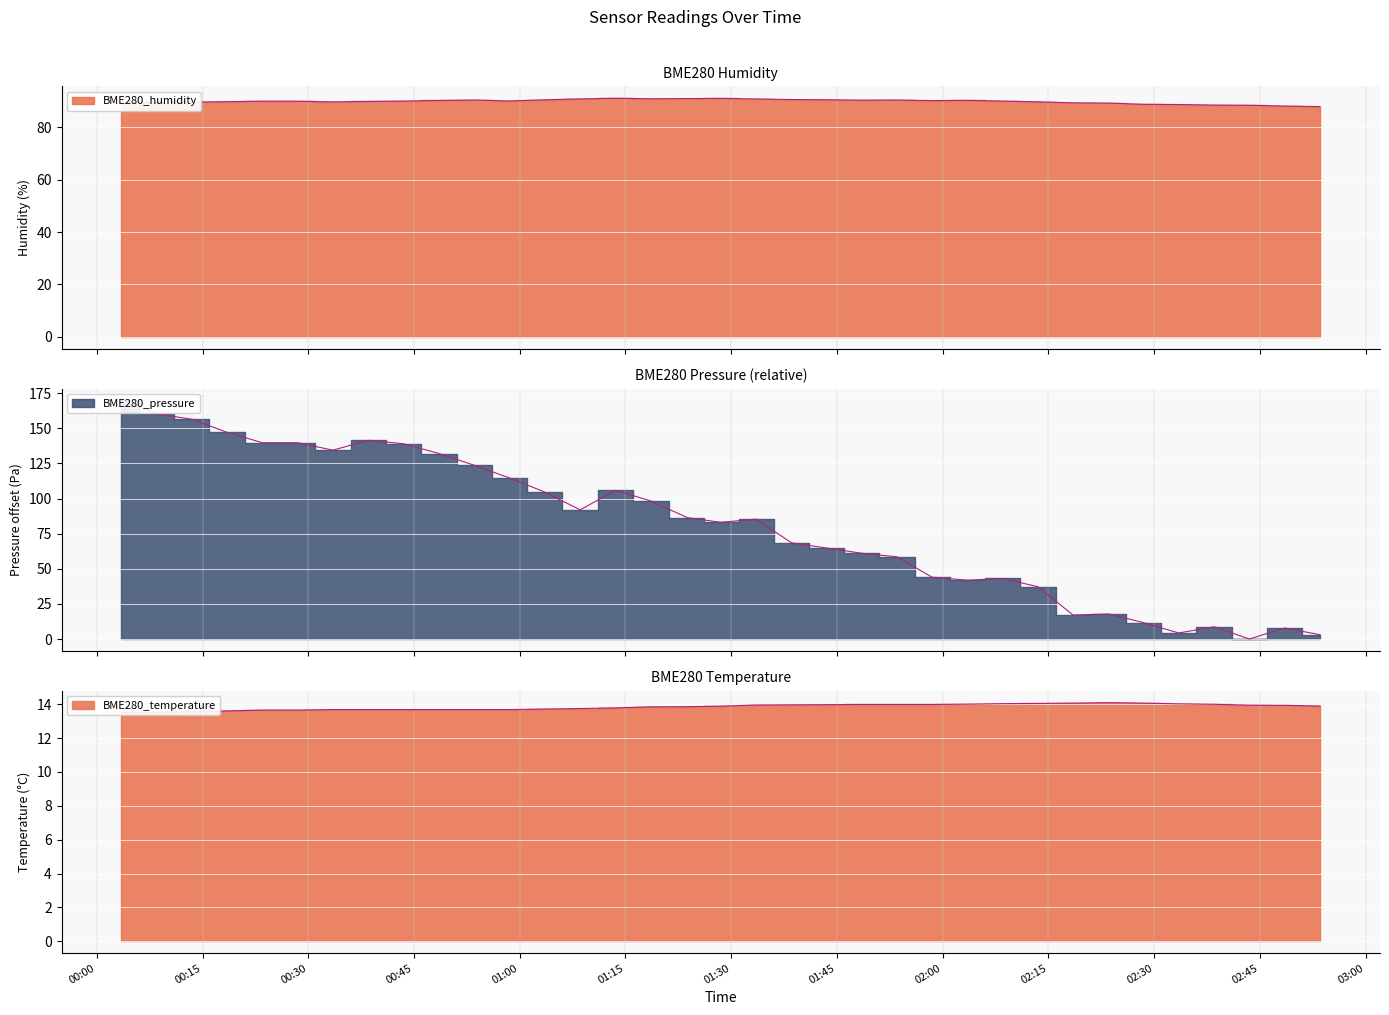

What value does the BME280_pressure series have at 2022/10/24 00:23:29?

139.8